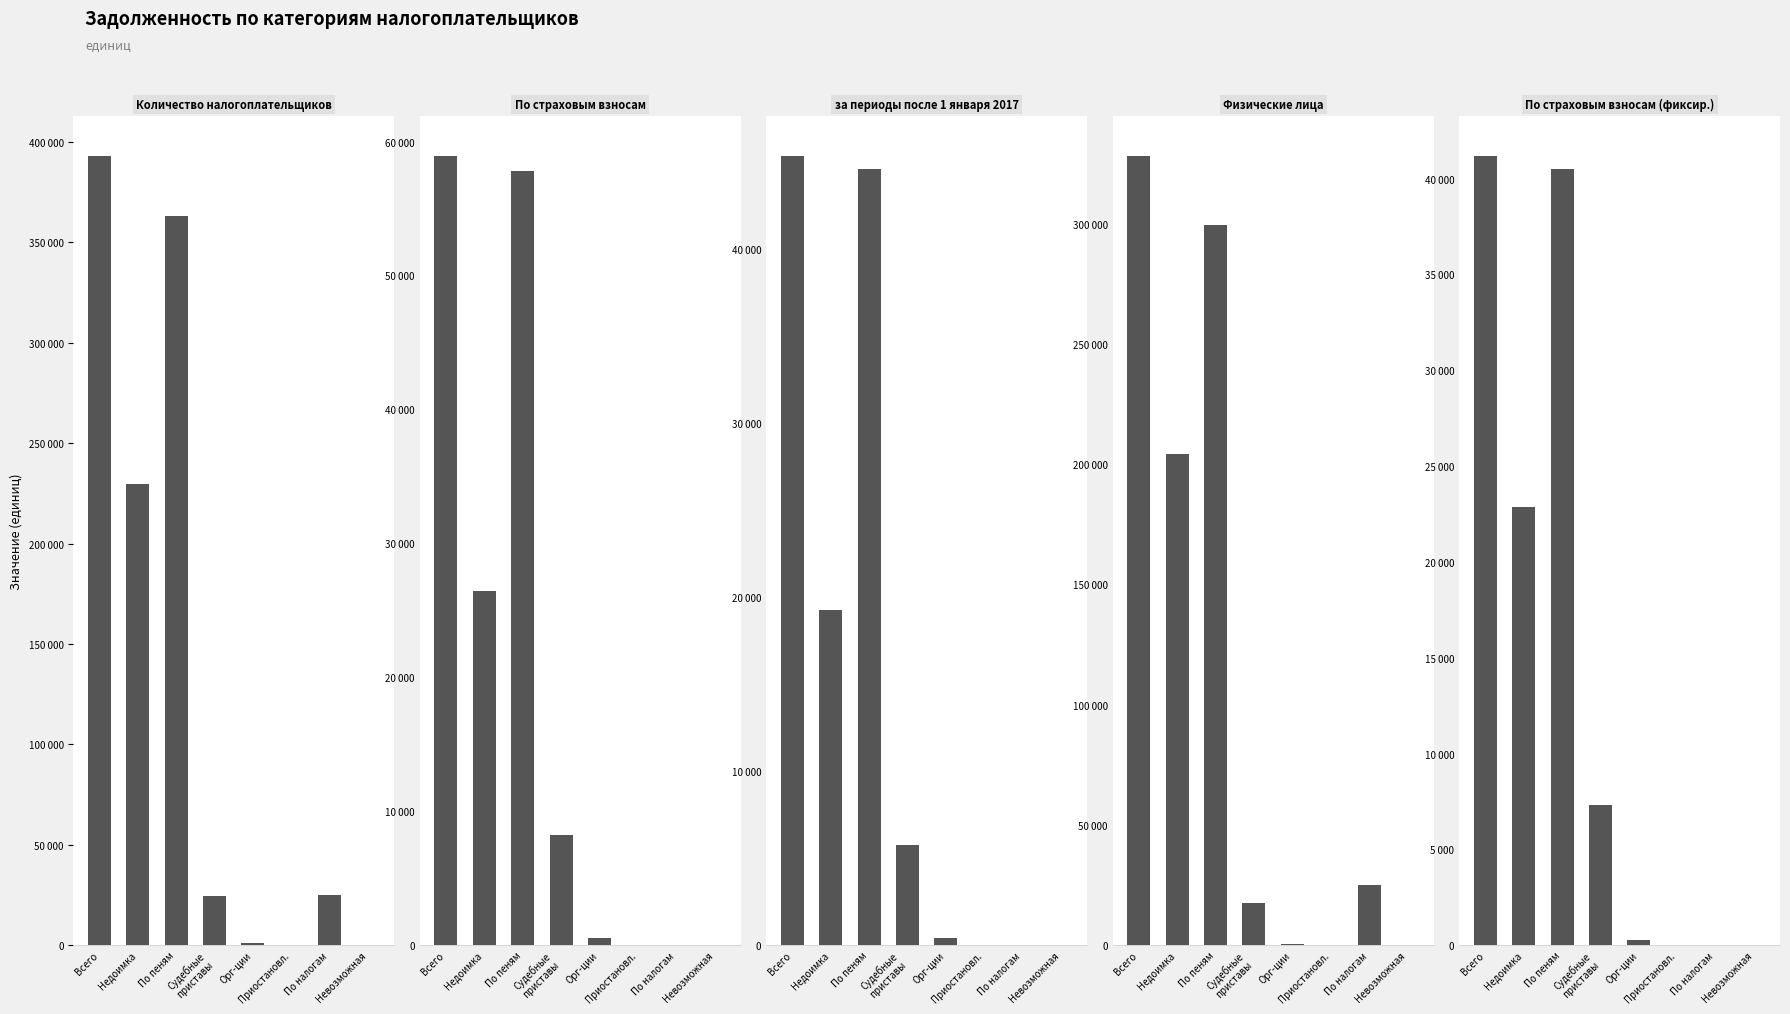

True or false: Физические лица has a value of 24890 at По налогам.

True